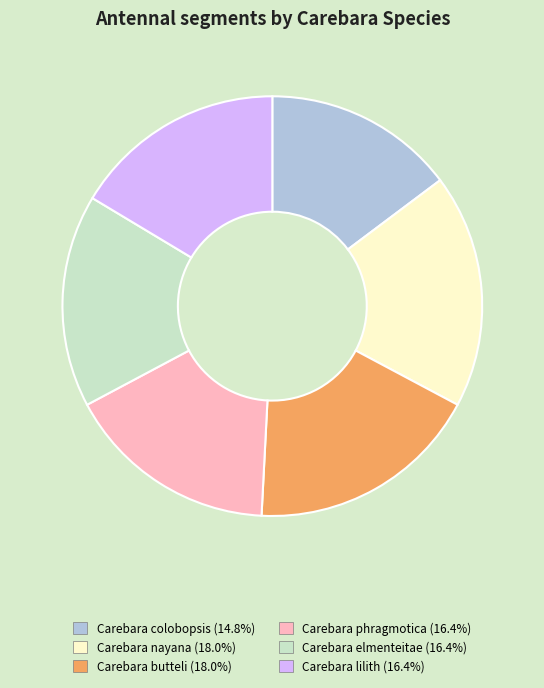

Which category has the smallest portion of the pie?

Carebara colobopsis